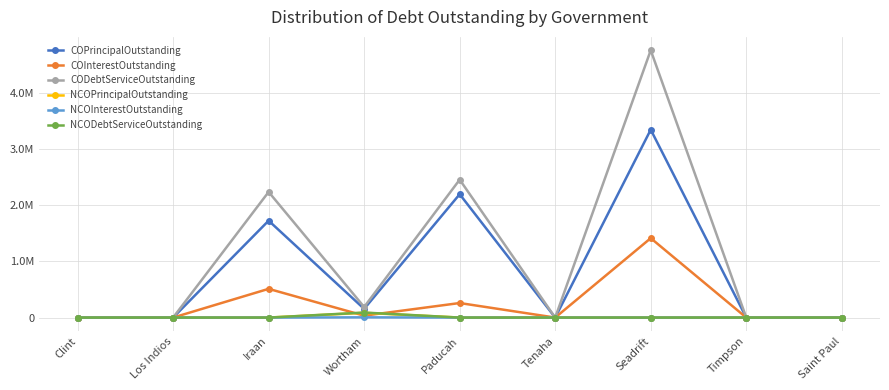

True or false: COInterestOutstanding and COPrincipalOutstanding intersect in this chart.

False